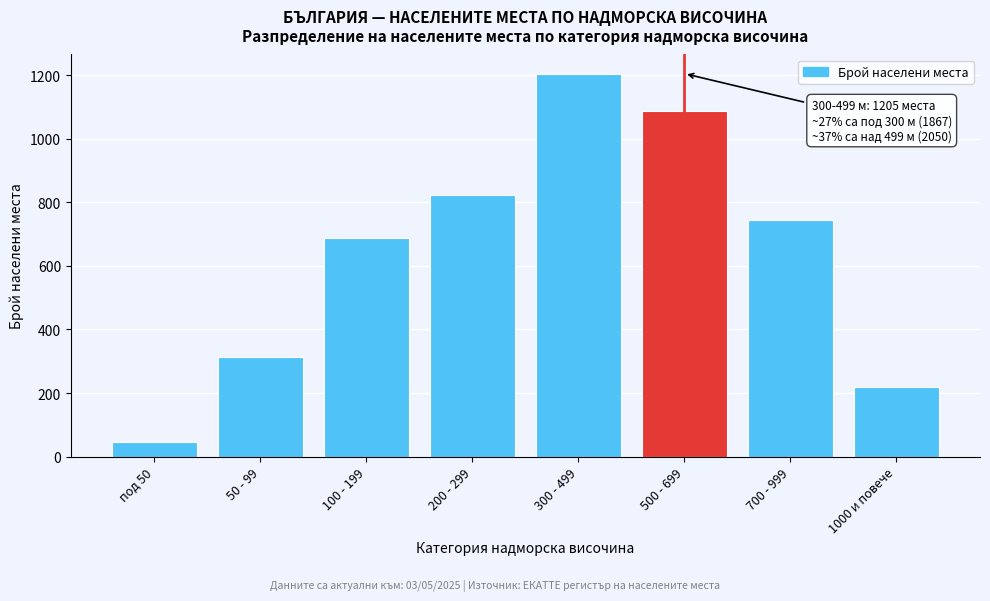

Reading left to right, what are all the values shown in this chart?

под 50=45	50 - 99=312	100 - 199=687	200 - 299=823	300 - 499=1205	500 - 699=1089	700 - 999=743	1000 и повече=218